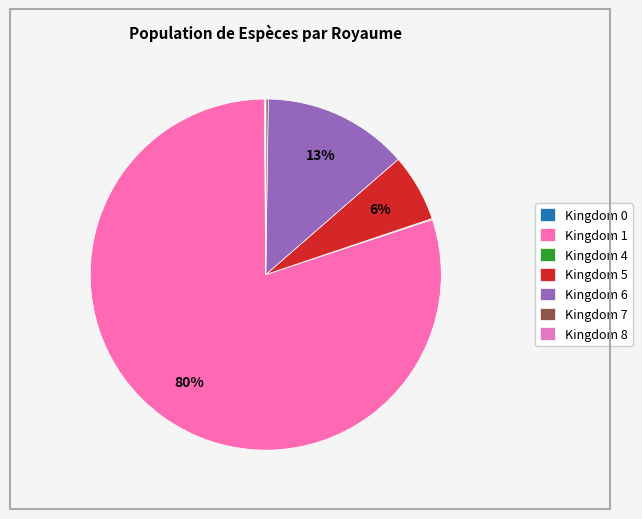

Rank the categories by value from lowest to highest.

8, 4, 0, 7, 5, 6, 1